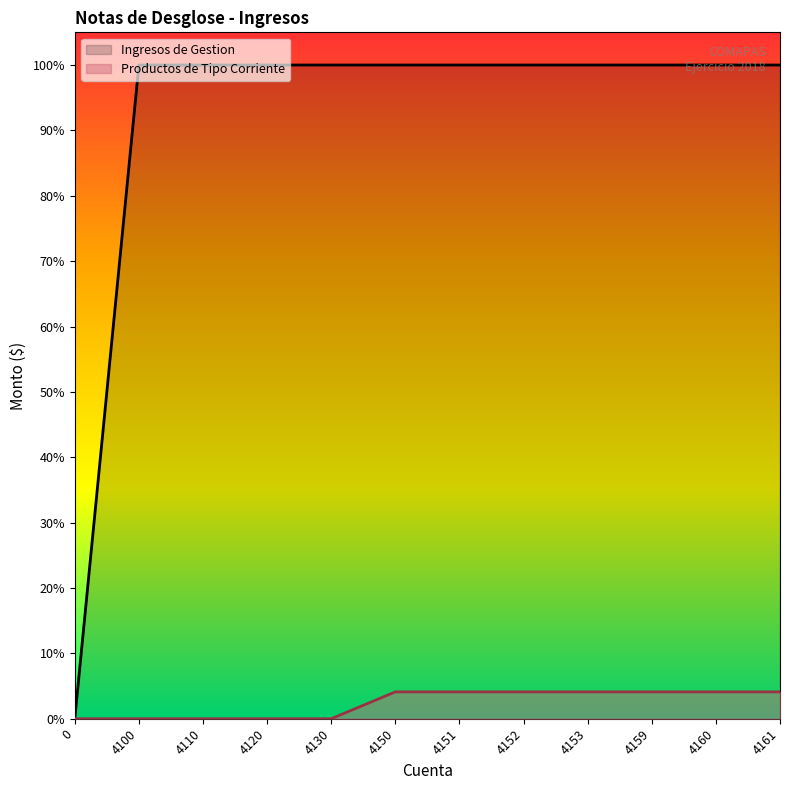

What is the average value of the Productos de Tipo Corriente series?

4594180.2